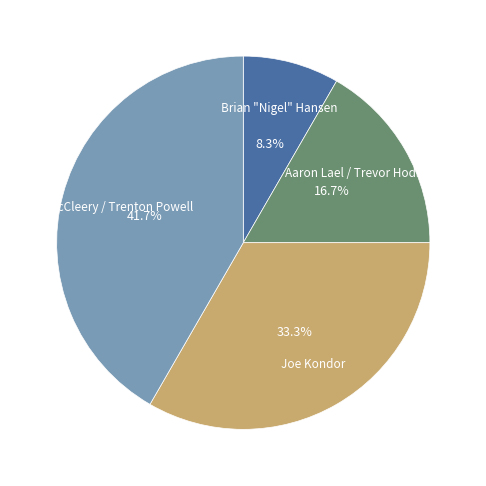

Is there a majority slice in this chart?

No